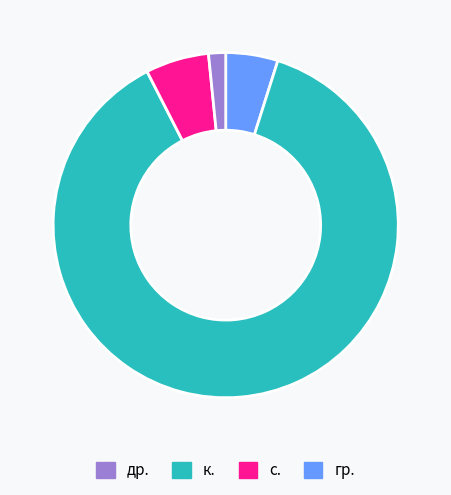

Is there a majority slice in this chart?

Yes